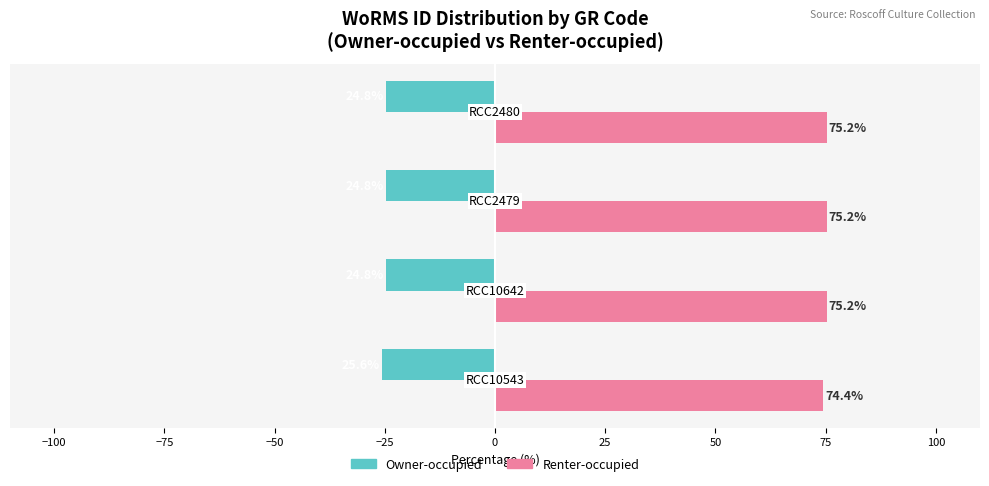

How many series are shown in this chart?

2